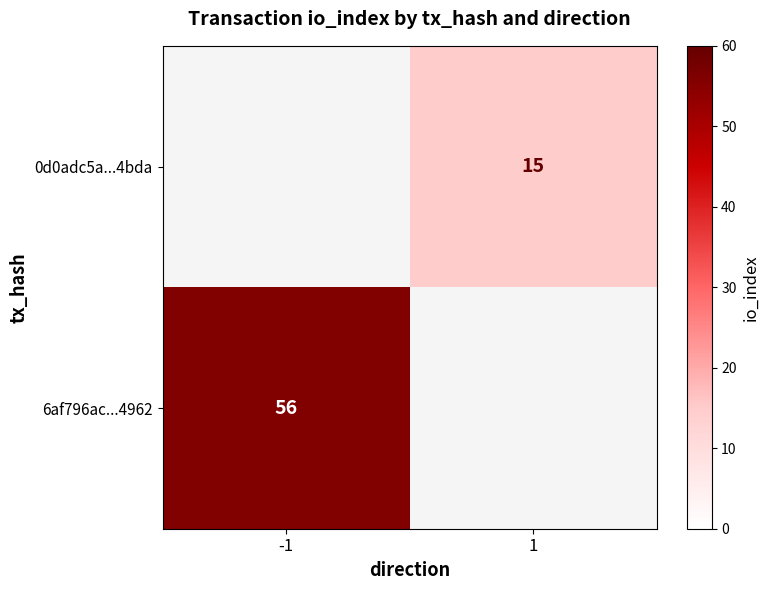

The value of 6af796ac...4962 at -1 is 94. True or false?

False